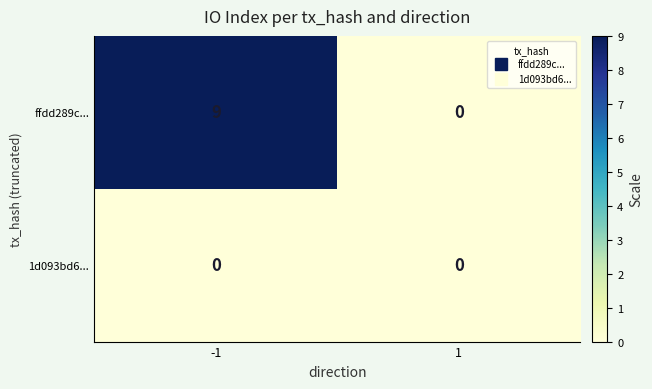

Which series has the widest spread of values?

ffdd289c...